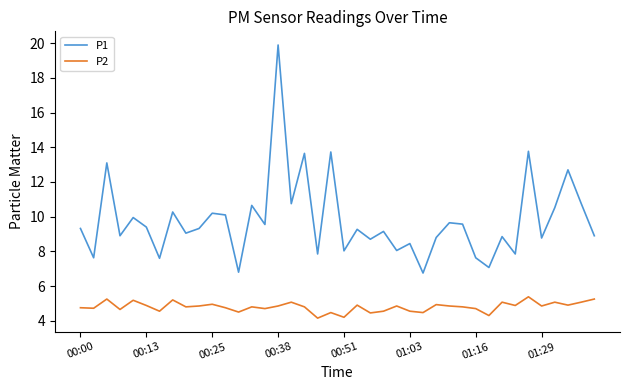

What is the smallest value displayed?

4.2